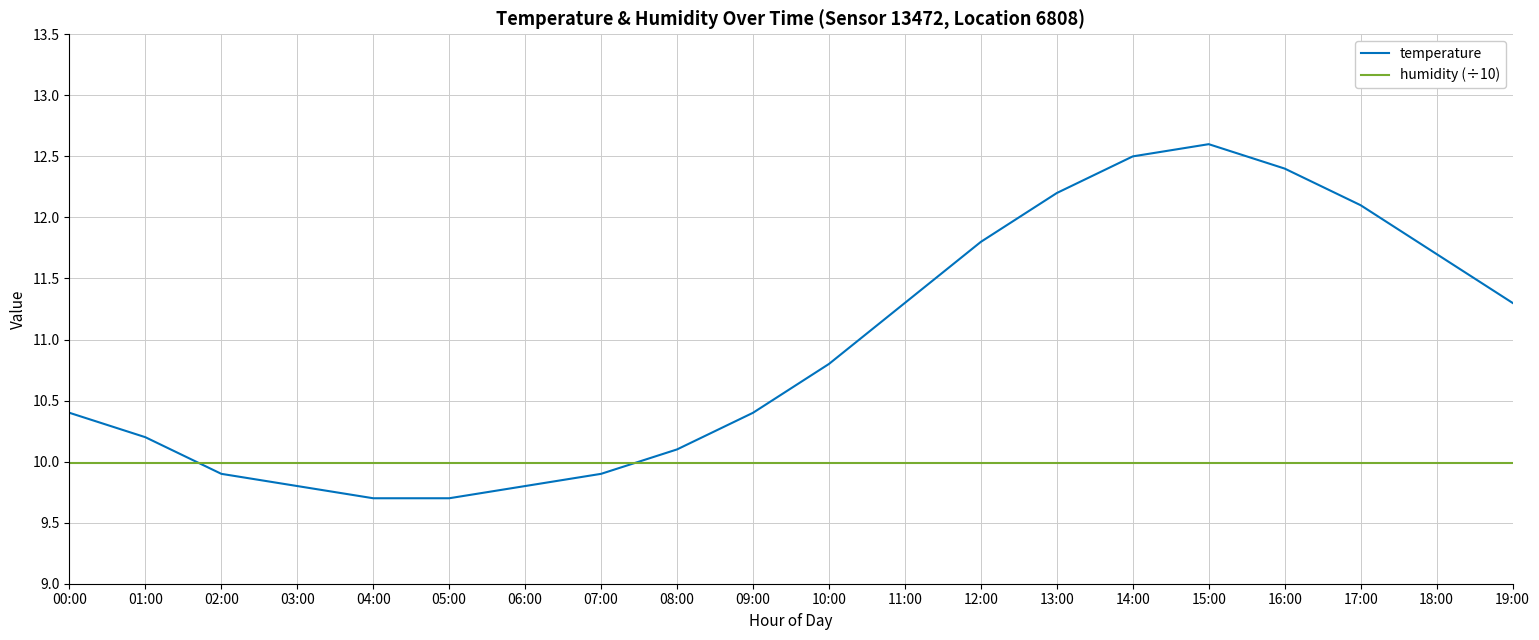

What is the minimum value shown in the chart?

9.7